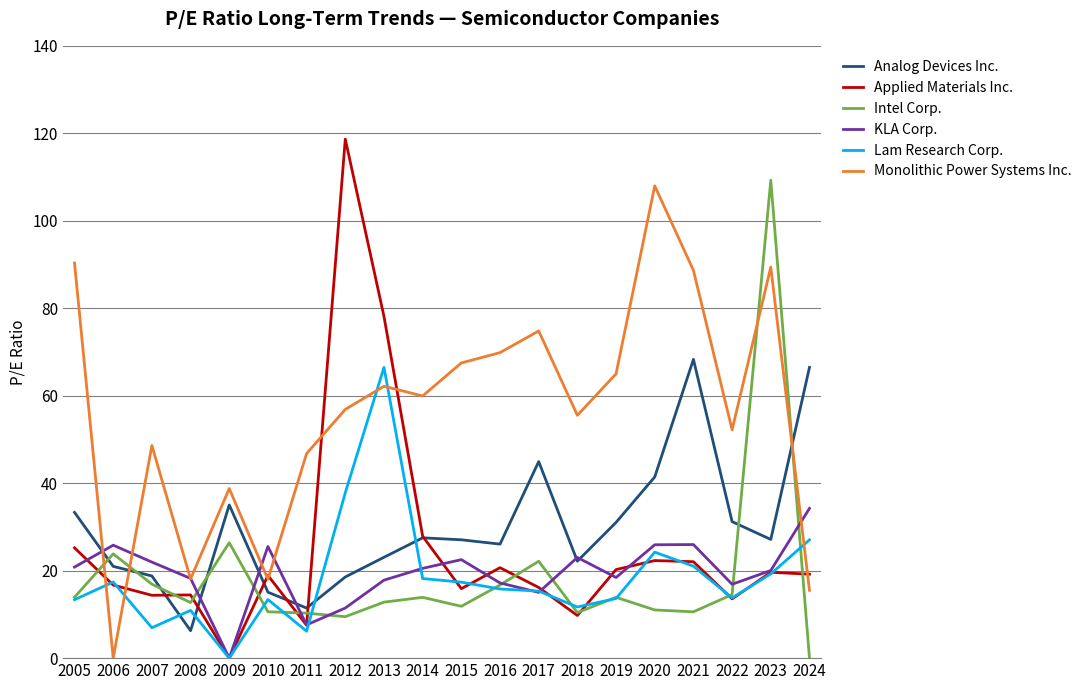

At which category does KLA Corp. reach its first local peak?

2006